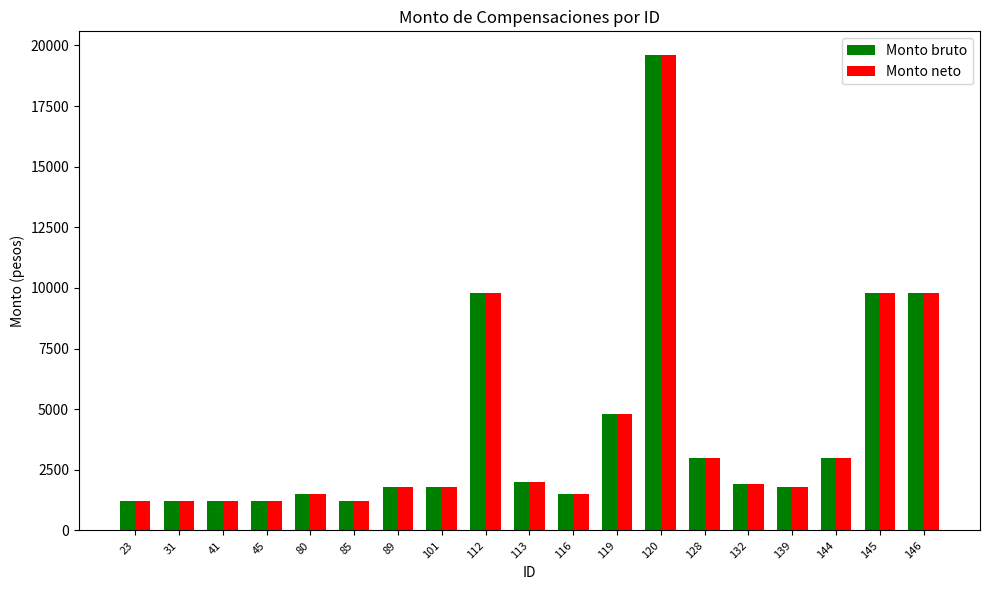

What is the minimum value for Monto bruto?

1200